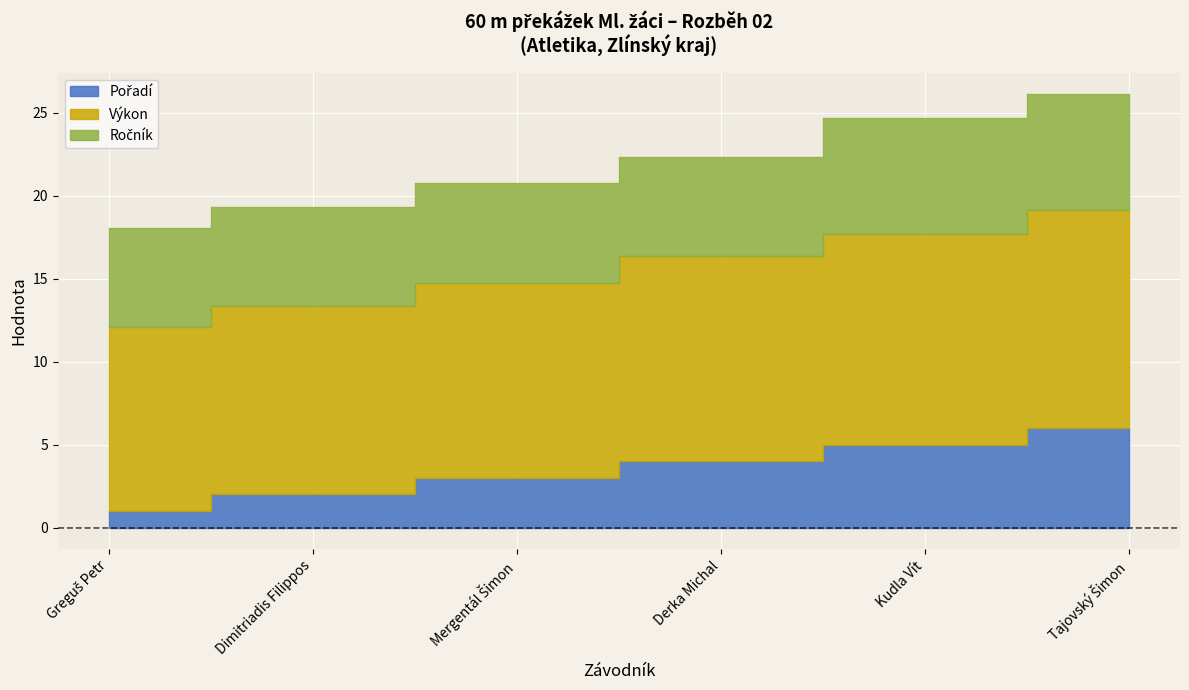

True or false: Pořadí has more than 1 points higher than both neighbors.

False